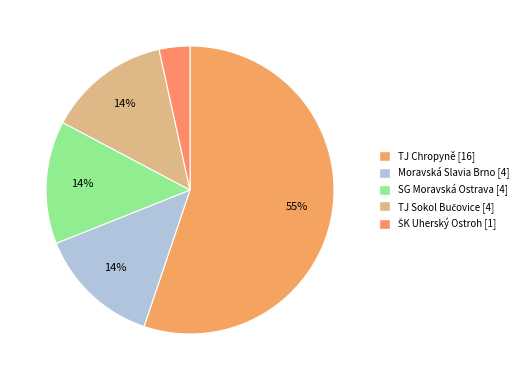

To the nearest percent, what is the difference between the largest and smallest slice percentages?

52%